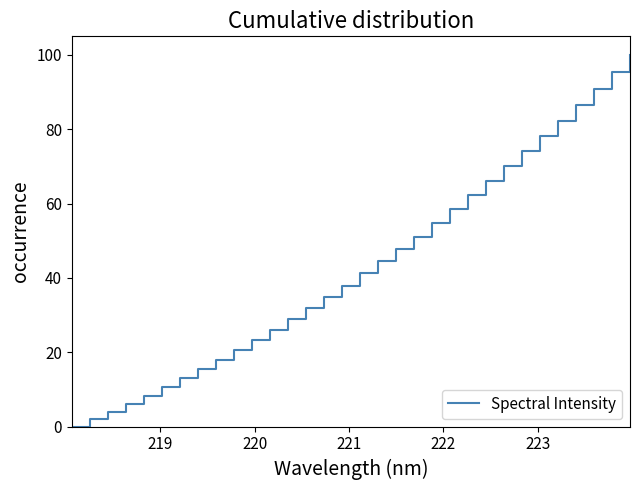

What is the difference between the maximum and minimum values?

100.0